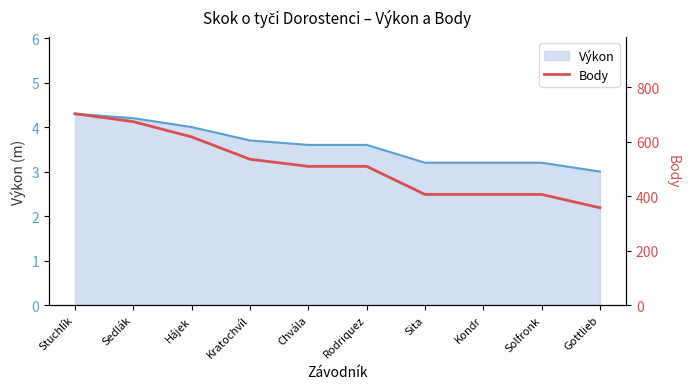

How many categories are shown in the chart?

10